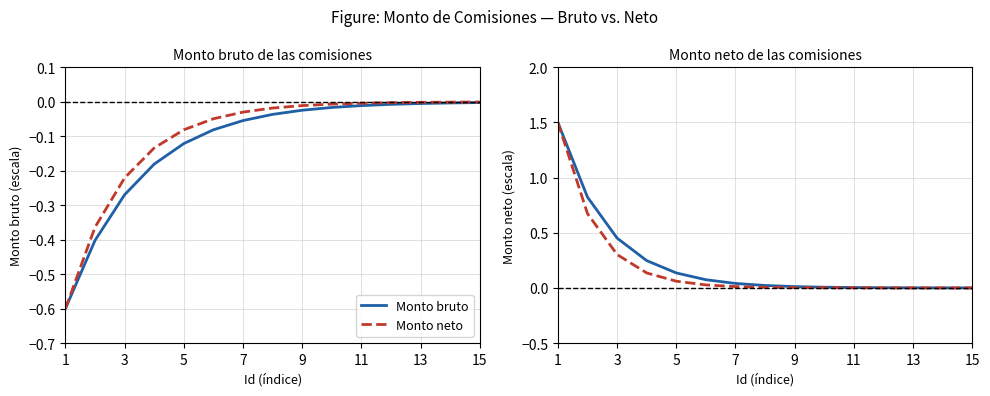

Rank the series by their maximum value, from lowest to highest.

Monto bruto, Monto neto